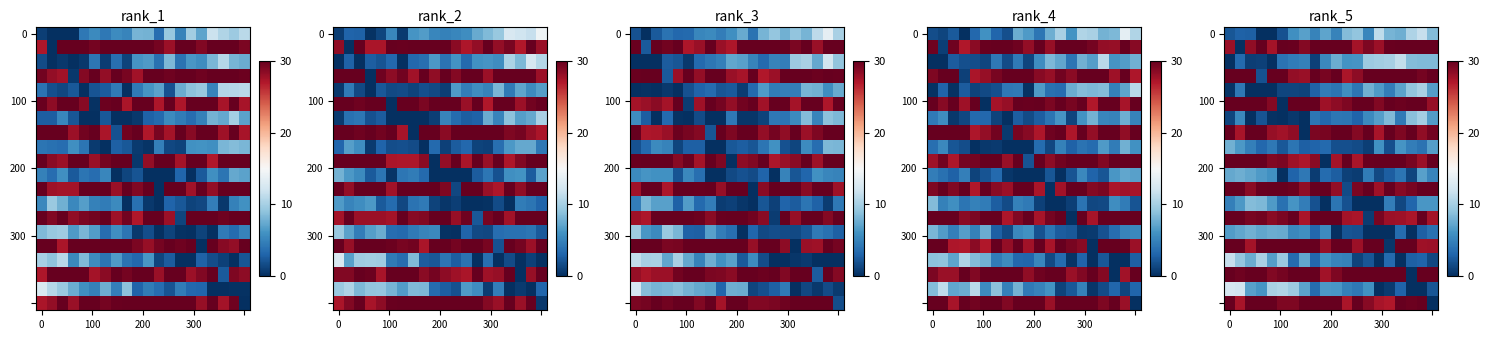

Count the number of data series in this chart.

20